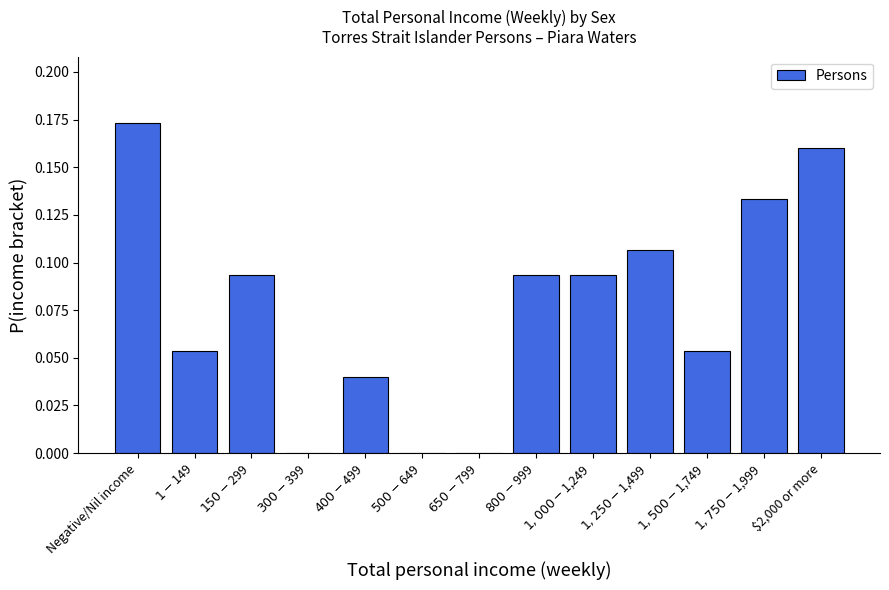

What is the sum of the values at $2,000 or more and $800-$999?

0.3